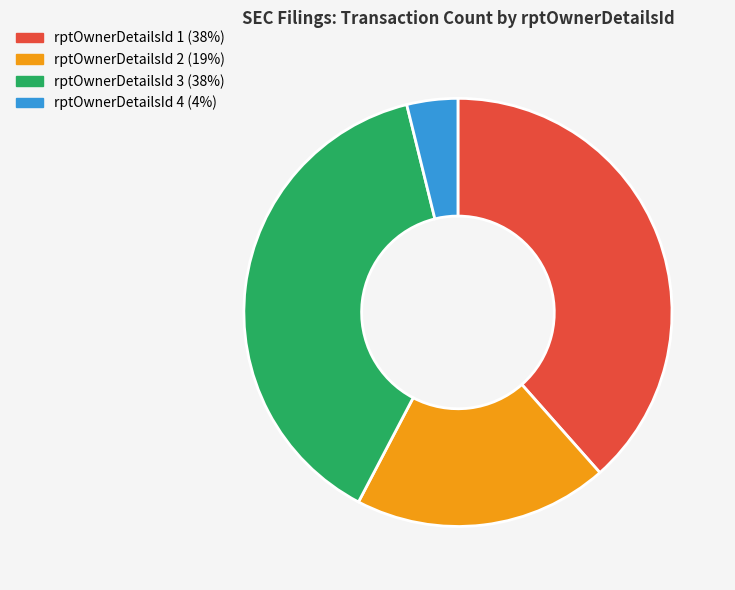

Is there any slice that represents more than half of the pie?

No